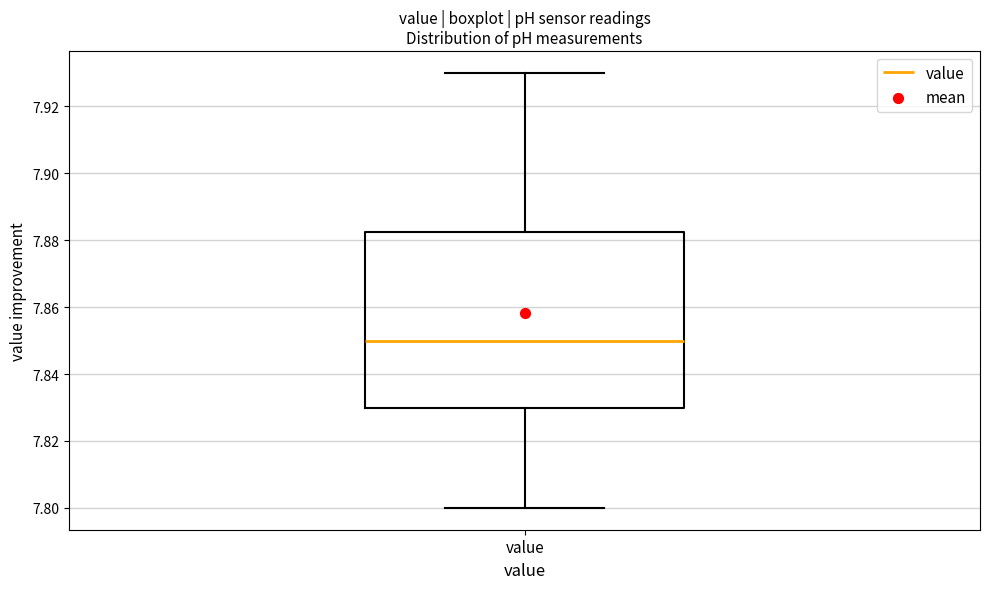

Transcribe this box plot: give where the median line is, the range the box spans, and where the two whiskers end, as read against the y-axis. The values are not printed on the chart, so give them approximately, as read against the axis.

median 7.850, box 7.830 to 7.882, whiskers 7.800 to 7.930